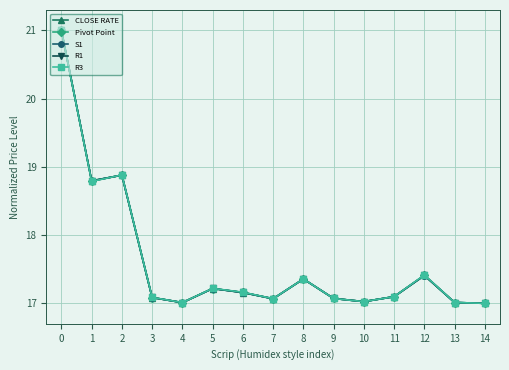

How many lines are shown in the chart?

5